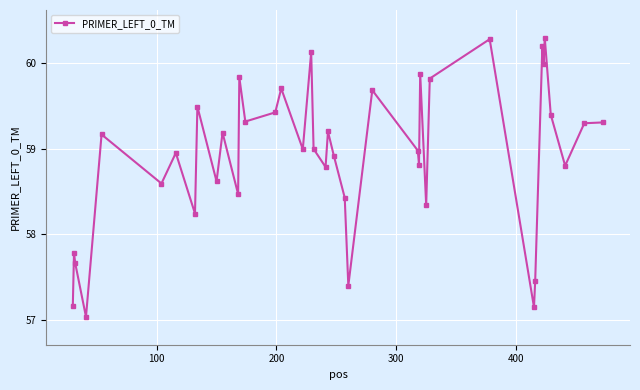

True or false: there are more than 1 points higher than both neighbors.

True